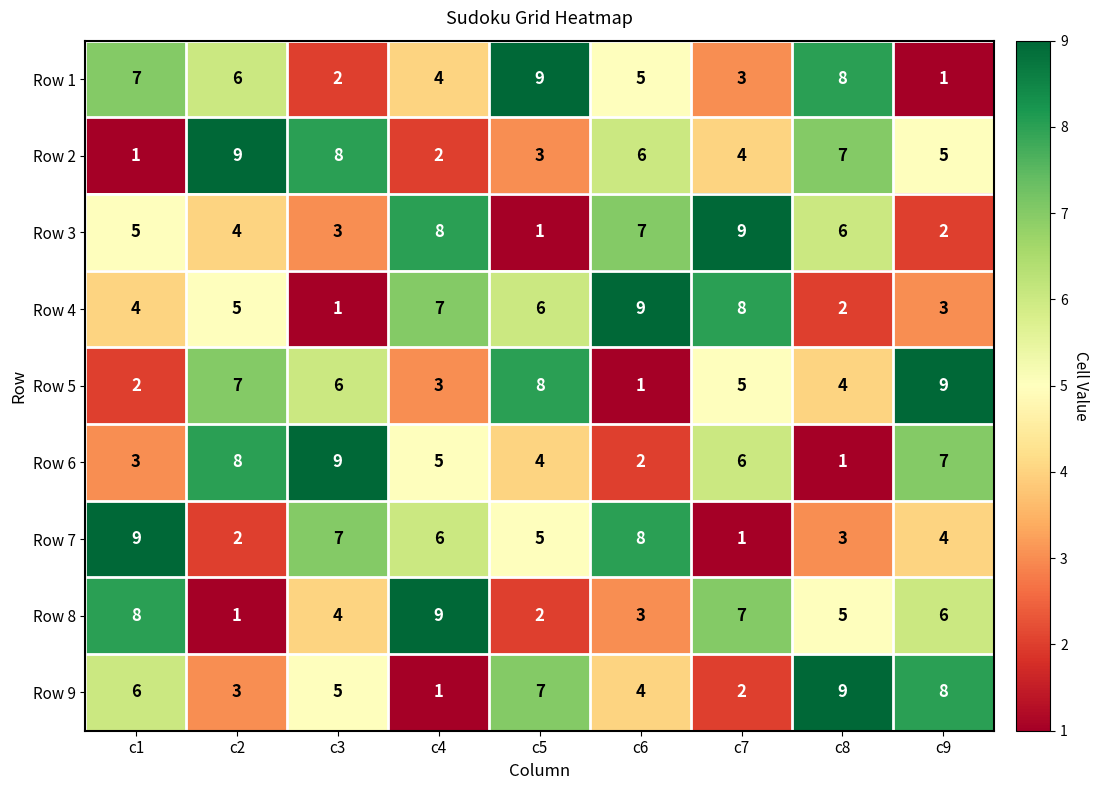

What is the greatest value displayed?

9